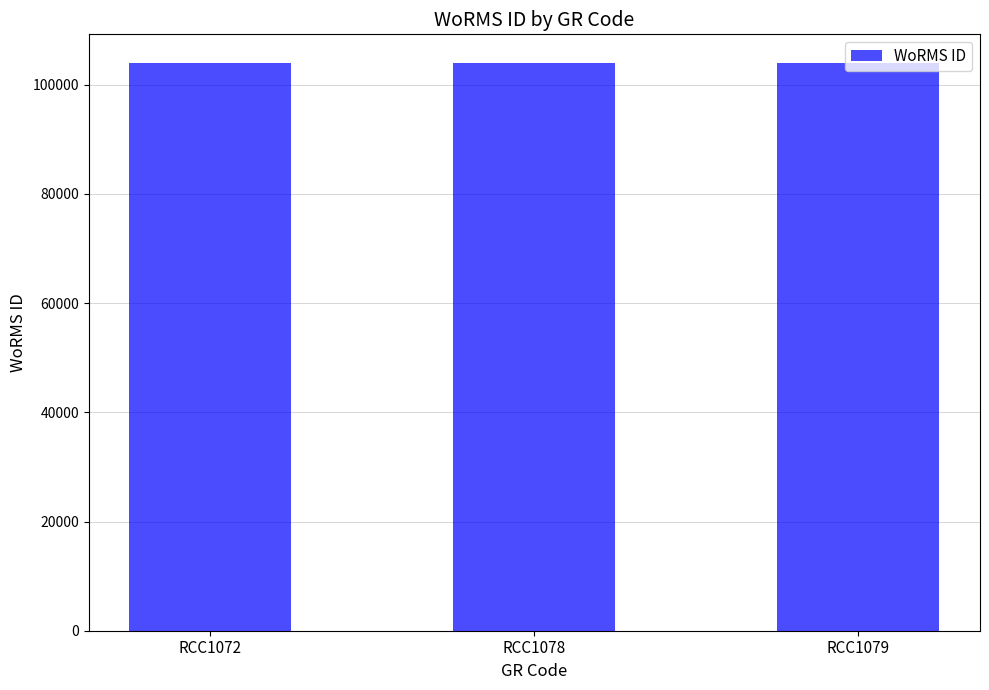

What is the smallest value displayed?

103991